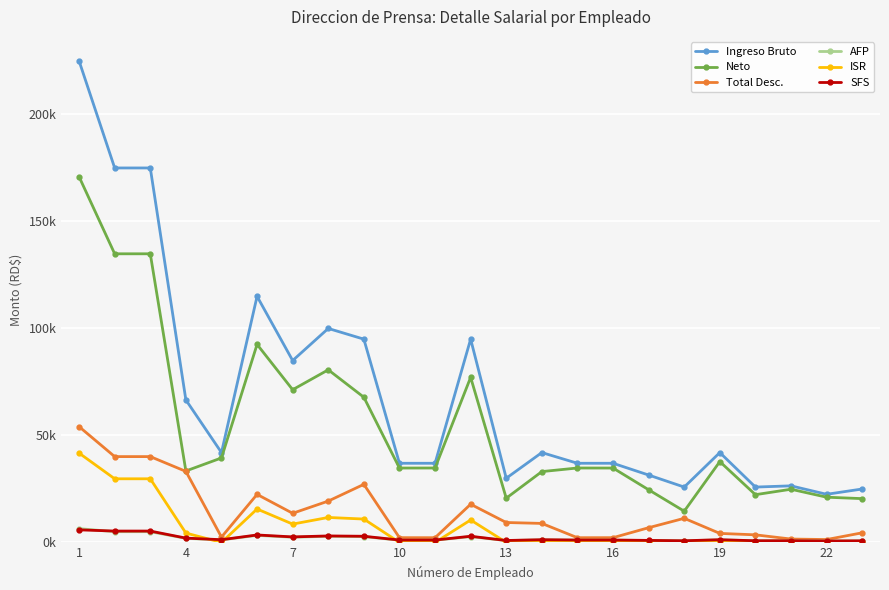

Reading right to left, extract all data points from this chart.

Ingreso Bruto: 24975.0	22500.0	26450.0	25876.0	42000.0	25876.0	31500.0	37000.0	37000.0	42000.0	30000.0	95000.0	37000.0	37000.0	95000.0	100000.0	85000.0	115000.0	42000.0	66600.0	175000.0	175000.0	225000.0
Neto: 20474.0	21145.2	24861.8	22321.7	37777.3	14603.7	24613.3	34769.1	34788.3	33109.6	20681.7	77144.7	34788.3	34769.1	67850.3	80673.0	71374.5	92544.8	39492.8	33395.5	134885.3	134885.3	170886.6
Total Desc.: 4501.0	1354.8	1588.2	3554.3	4222.7	11272.3	6886.6	2230.9	2211.7	8890.4	9318.3	17855.3	2211.7	2230.9	27149.7	19327.0	13625.5	22455.2	2507.2	33204.5	40114.7	40114.7	54113.4
AFP: 716.8	645.8	759.1	742.6	1205.4	742.6	904.0	1061.9	1061.9	1205.4	861.0	2726.5	1061.9	1061.9	2726.5	2870.0	2439.5	3300.5	1205.4	1911.4	5022.5	5022.5	6457.5
ISR: 0.0	0.0	0.0	0.0	0.0	0.0	0.0	19.2	0.0	0.0	0.0	10500.4	0.0	19.2	10929.2	11676.5	8577.0	15633.7	0.0	4385.6	29747.2	29747.2	41747.7
SFS: 759.2	684.0	804.1	786.6	1276.8	786.6	957.6	1124.8	1124.8	1276.8	912.0	2888.0	1124.8	1124.8	2888.0	3040.0	2584.0	3496.0	1276.8	2024.6	5320.0	5320.0	5883.2